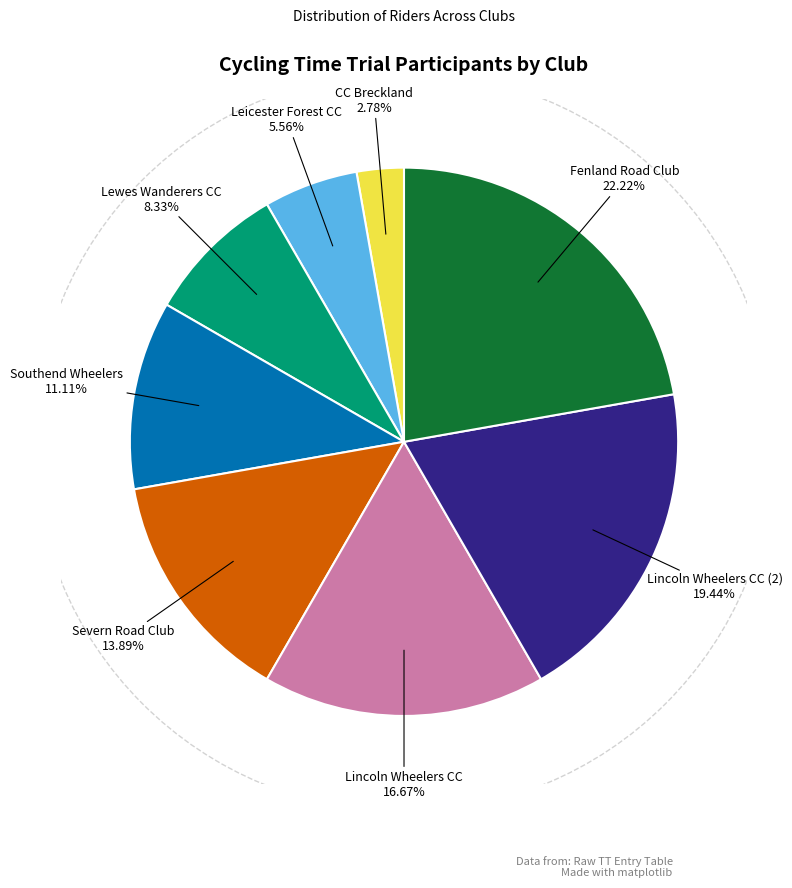

Rank the categories by value from highest to lowest.

Fenland Road Club, Lincoln Wheelers CC (2), Lincoln Wheelers CC, Severn Road Club, Southend Wheelers, Lewes Wanderers CC, Leicester Forest CC, CC Breckland